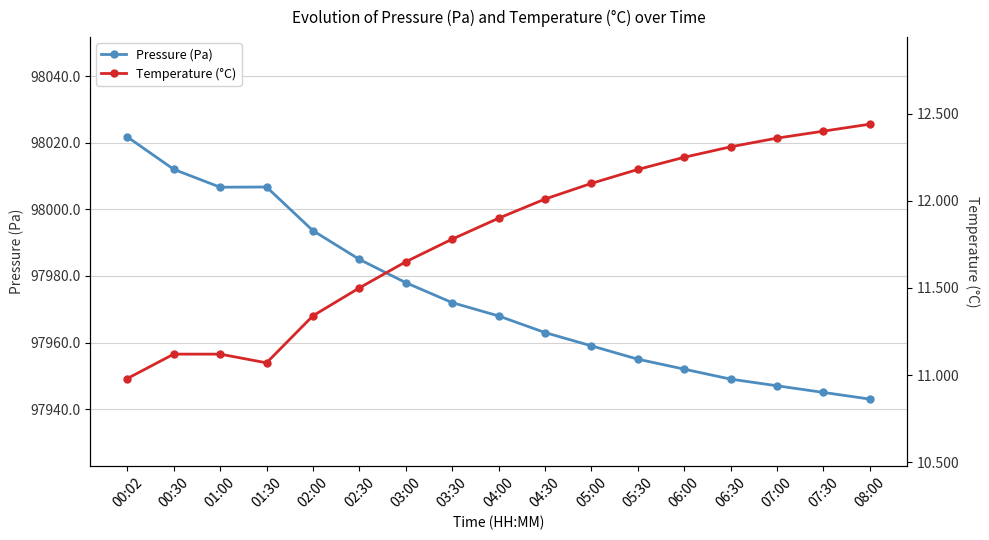

The Temperature (°C) series shows 3.1 at 05:00. True or false?

False